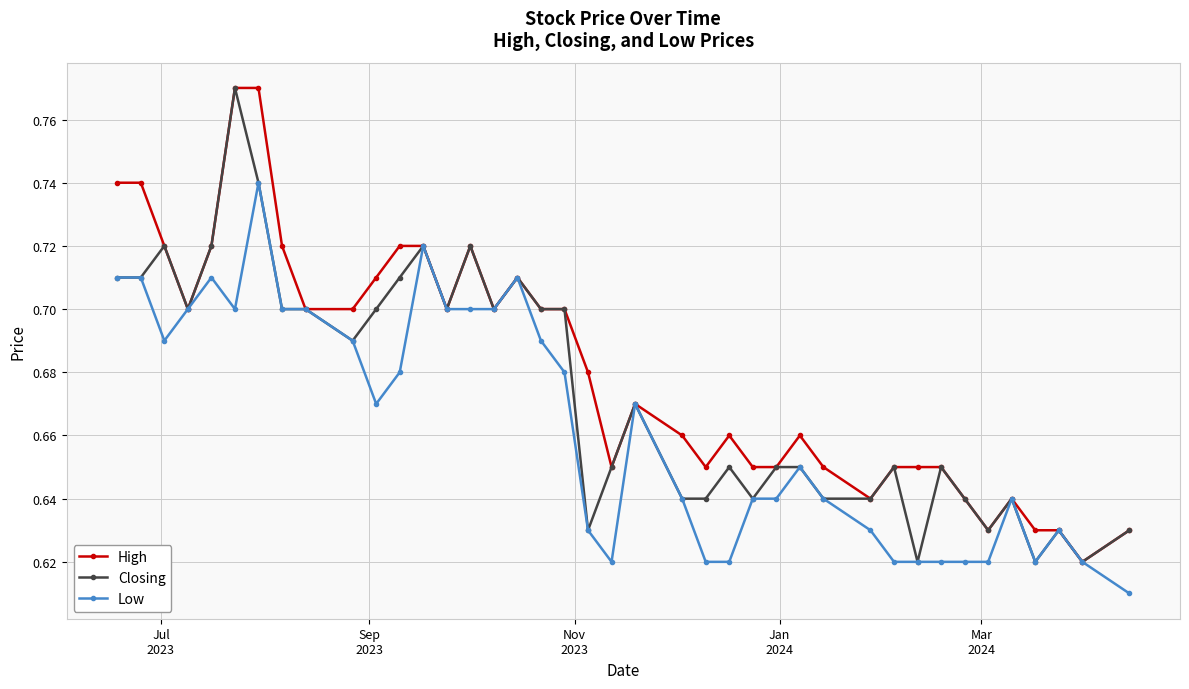

True or false: Closing has more than 1 interior local peaks.

True